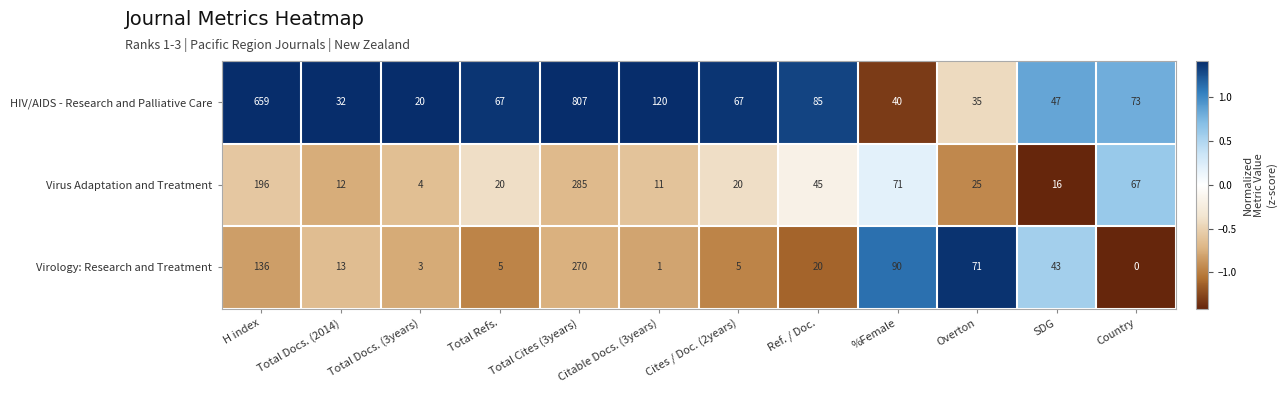

What is the spread (max minus min) of values at Overton?

46